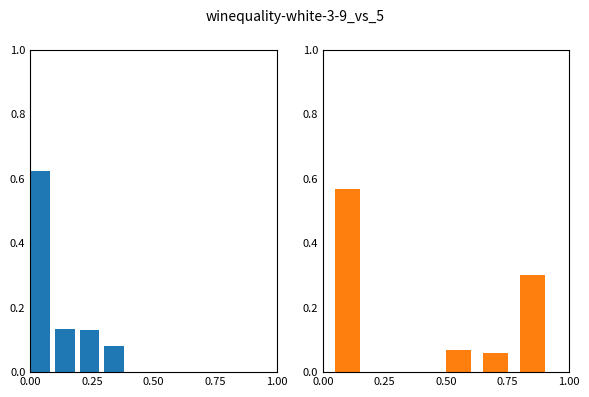

What is the total value across all series at 0.00?

1.2